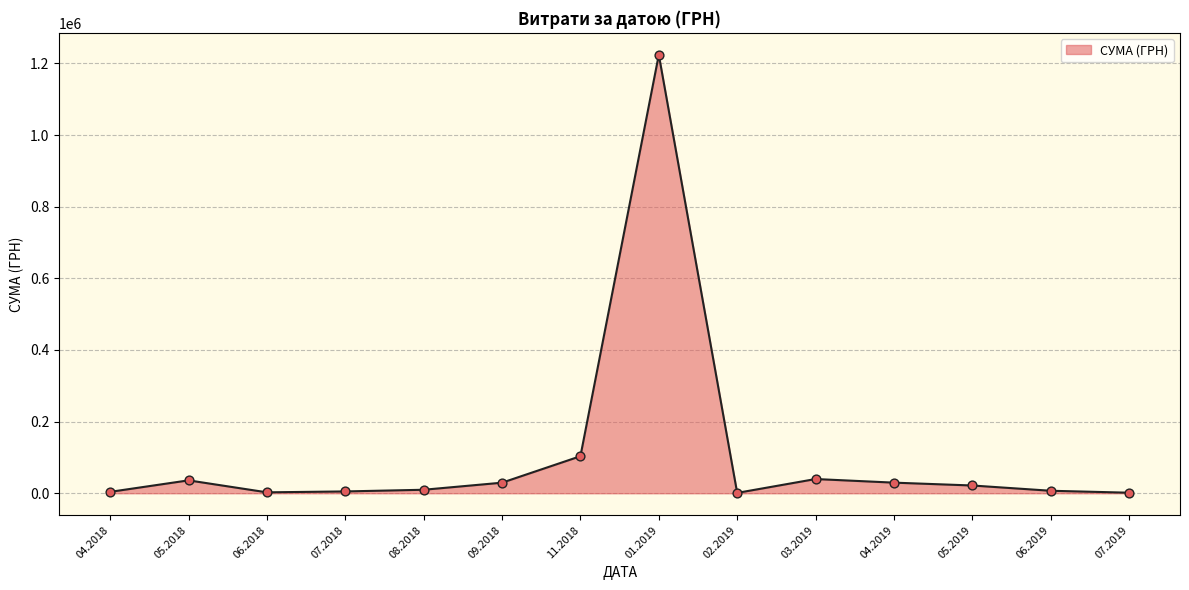

What is the difference between the maximum and minimum values?

1222943.0